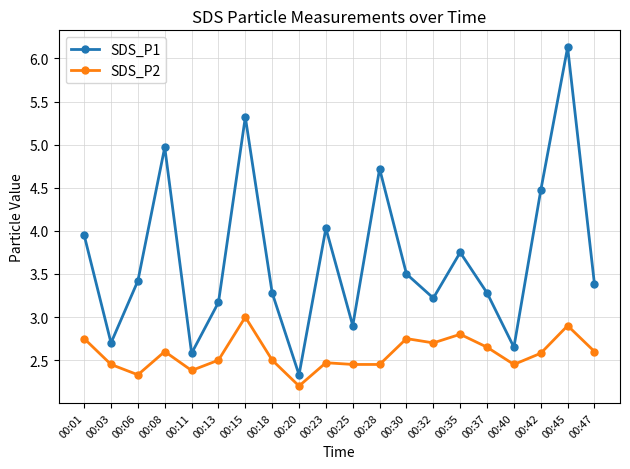

What is the value of the SDS_P1 point at the 6th from the left?

3.2